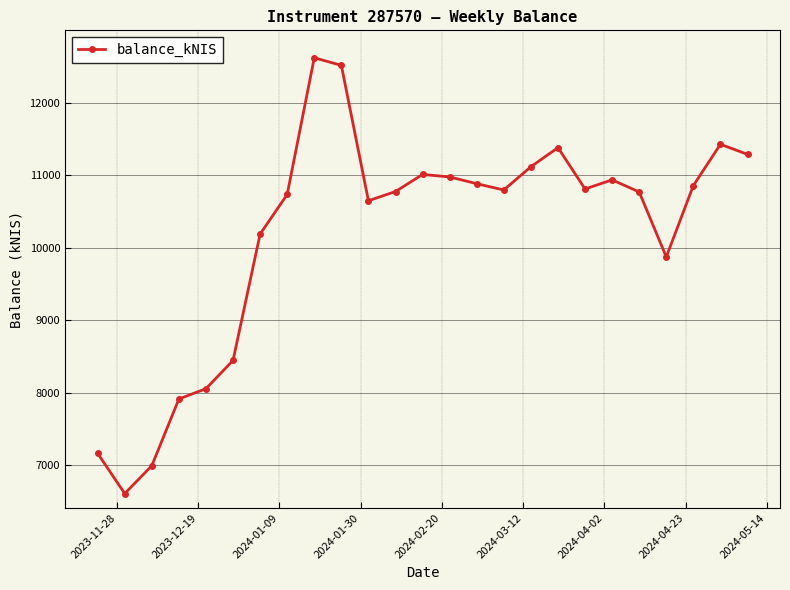

What is the sum of all values?

254768.6